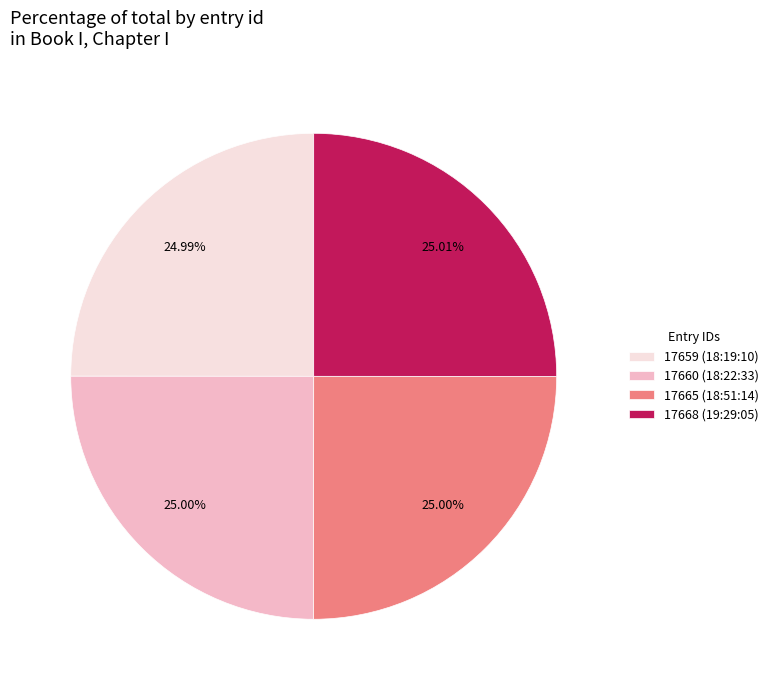

What is the ratio of the value at 17659 (18:19:10) to the value at 17660 (18:22:33)?

1.0